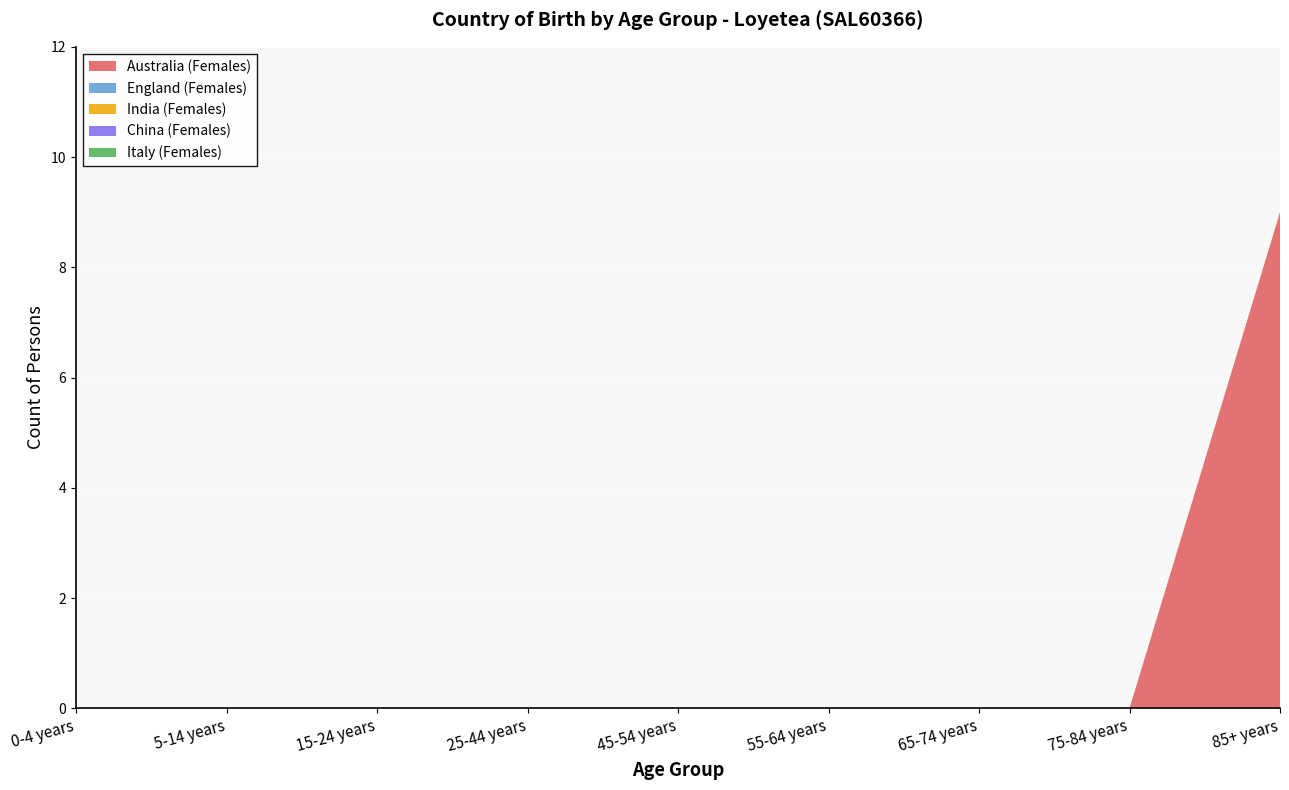

Reading left to right, extract all data points from this chart.

Australia (Females): 0	0	0	0	0	0	0	0	9
England (Females): 0	0	0	0	0	0	0	0	0
India (Females): 0	0	0	0	0	0	0	0	0
China (Females): 0	0	0	0	0	0	0	0	0
Italy (Females): 0	0	0	0	0	0	0	0	0